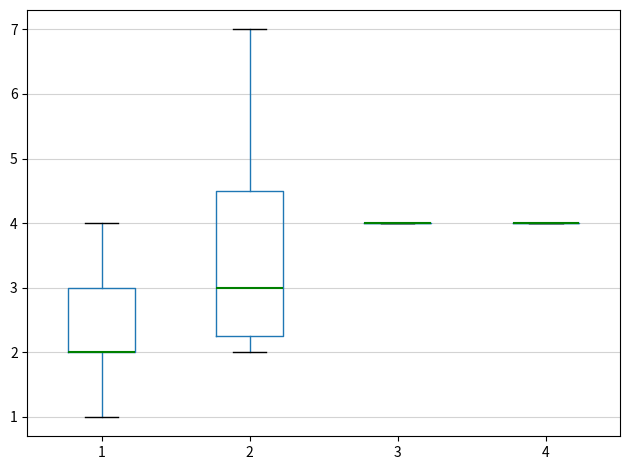

Reading left to right, read every box against the y-axis: the position of its median line, the range the box covers, and the ends of its whiskers. The values are not printed on the chart, so give them approximately, as read against the axis.

1: median 2.0 (drawn on the box's lower edge), box 2.0 to 3.0, whiskers 1.0 to 4.0
2: median 3.0, box 2.3 to 4.5, whiskers 2.0 to 7.0
3: box collapsed to a line at 4.0, whiskers 4.0 to 4.0
4: box collapsed to a line at 4.0, whiskers 4.0 to 4.0